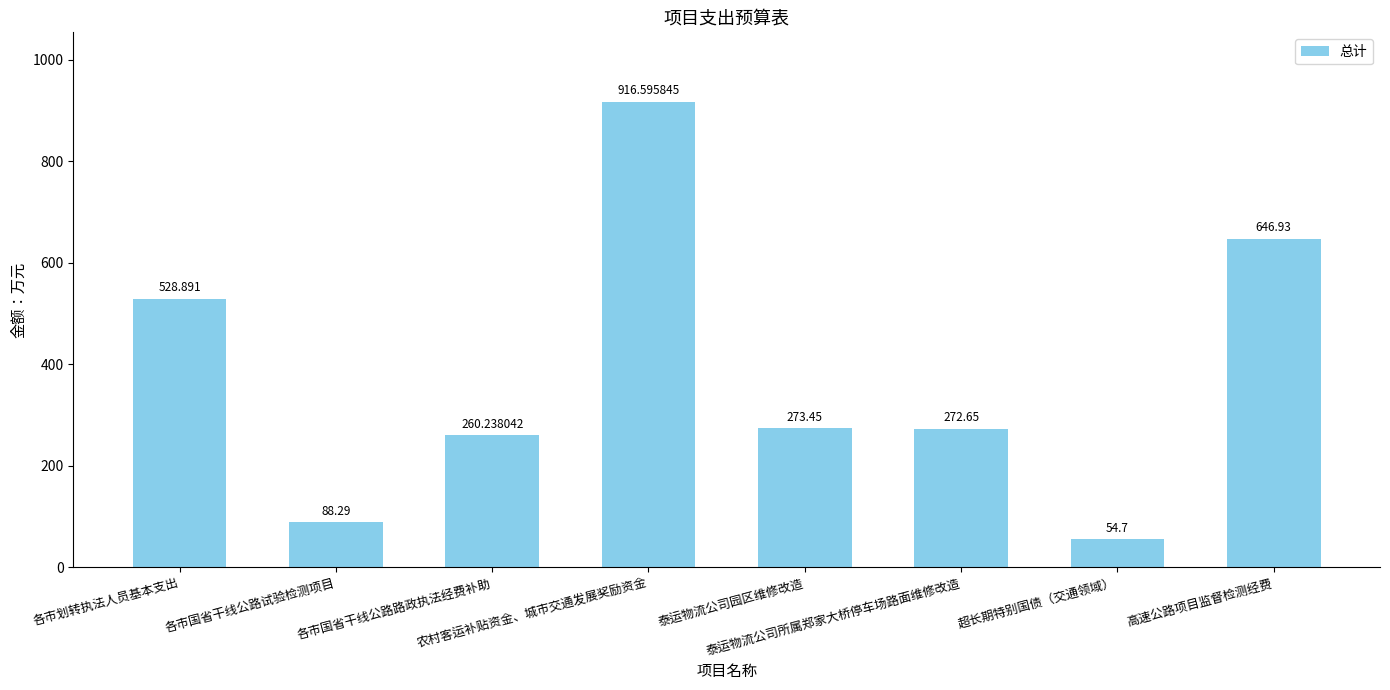

The chart shows a value of 328.8 at 各市划转执法人员基本支出. True or false?

False